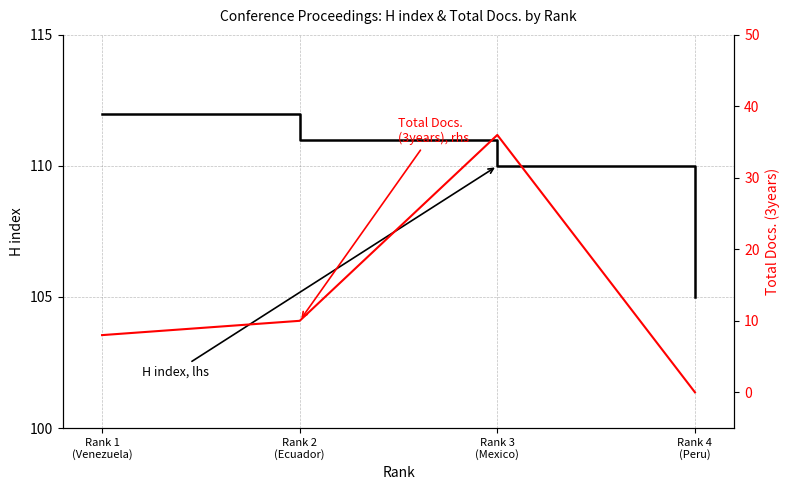

What is the greatest value displayed?

112